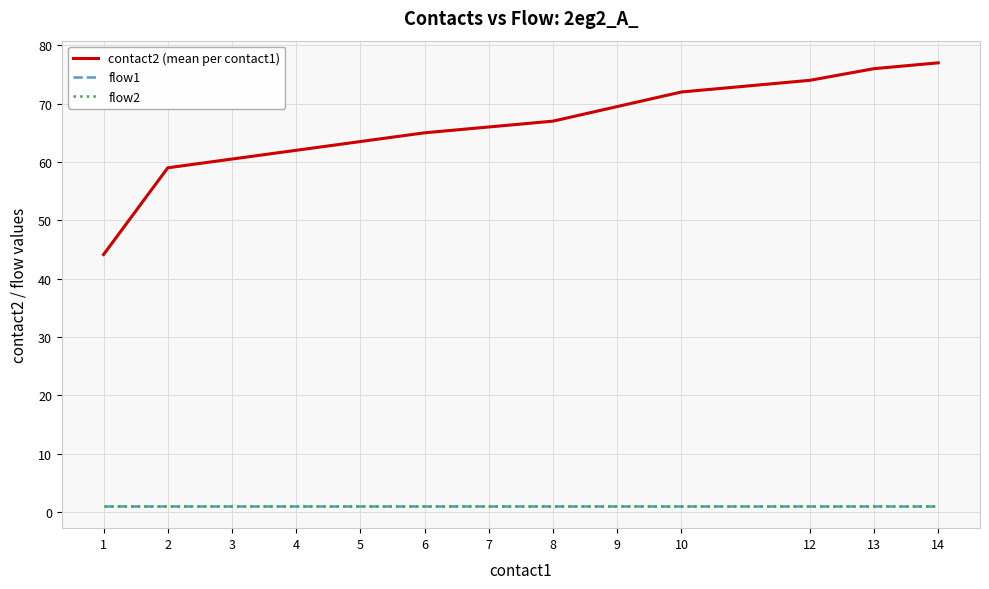

How many lines are shown in the chart?

3